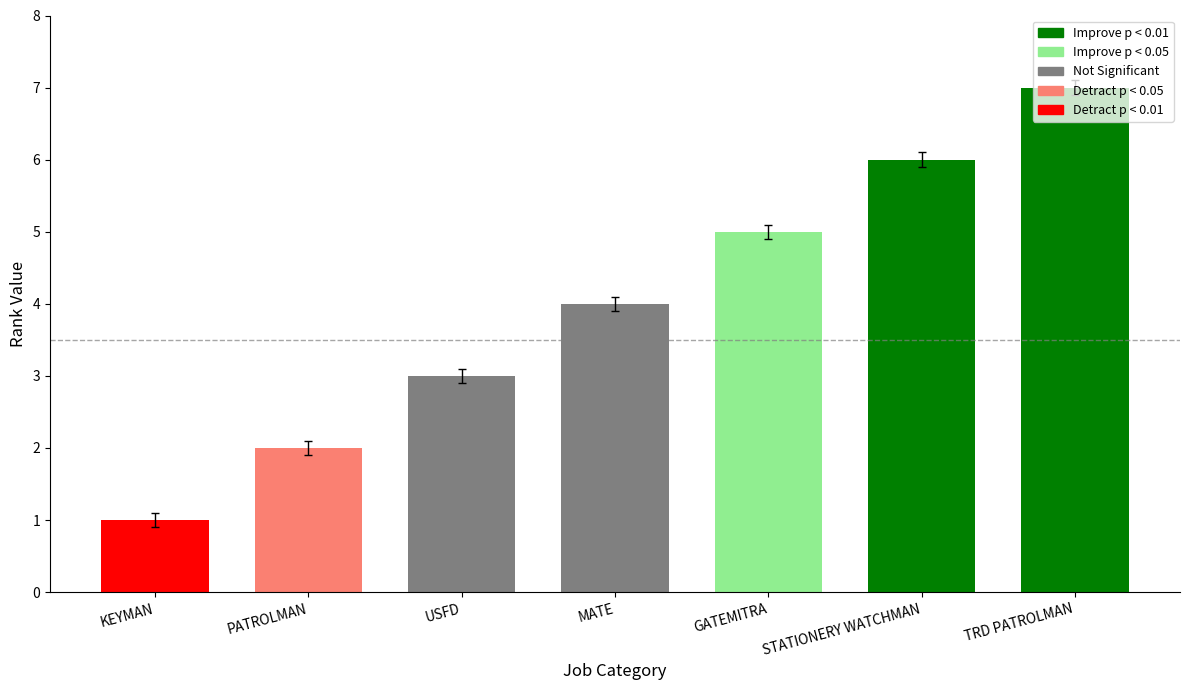

Rank the categories by value from highest to lowest.

TRD PATROLMAN, STATIONERY WATCHMAN, GATEMITRA, MATE, USFD, PATROLMAN, KEYMAN